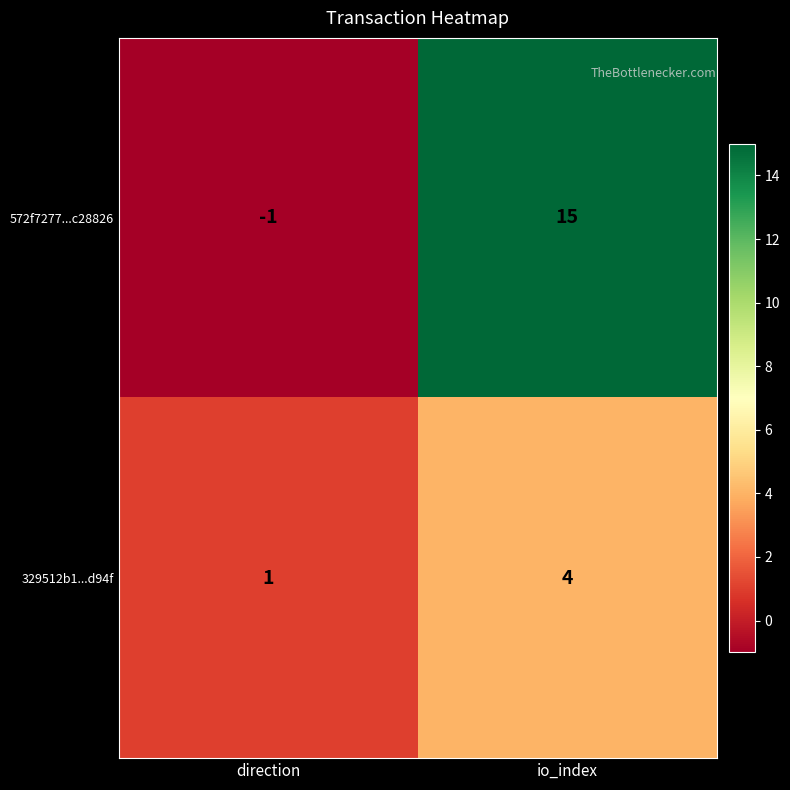

At which label is 572f7277...c28826 closest to 7?

direction